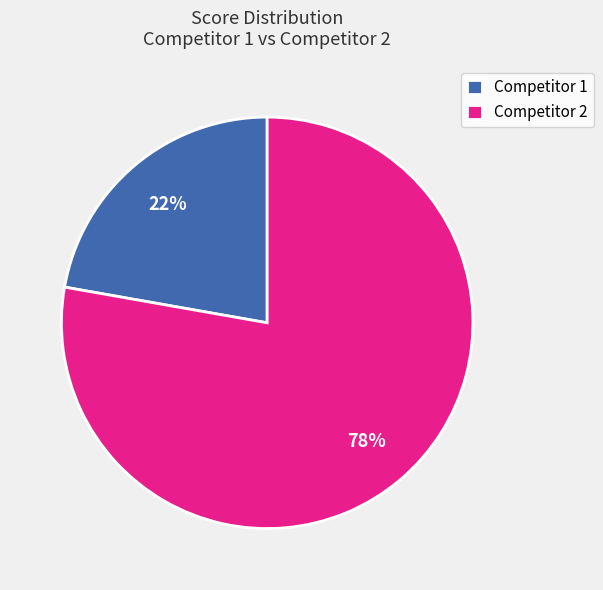

What percentage is the Competitor 2 slice, to the nearest percent?

78%